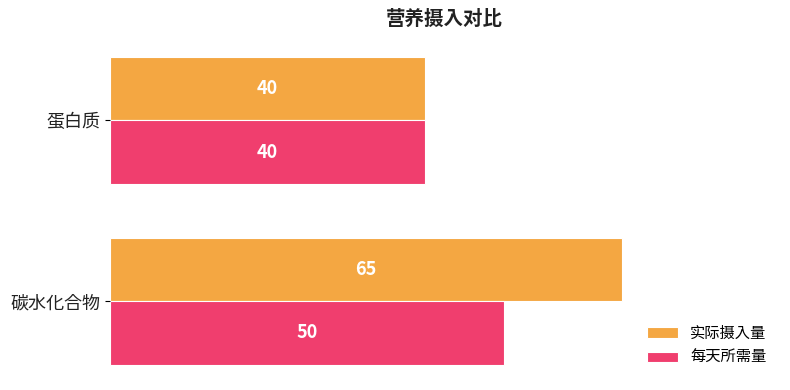

Which series has the largest range (max minus min)?

实际摄入量